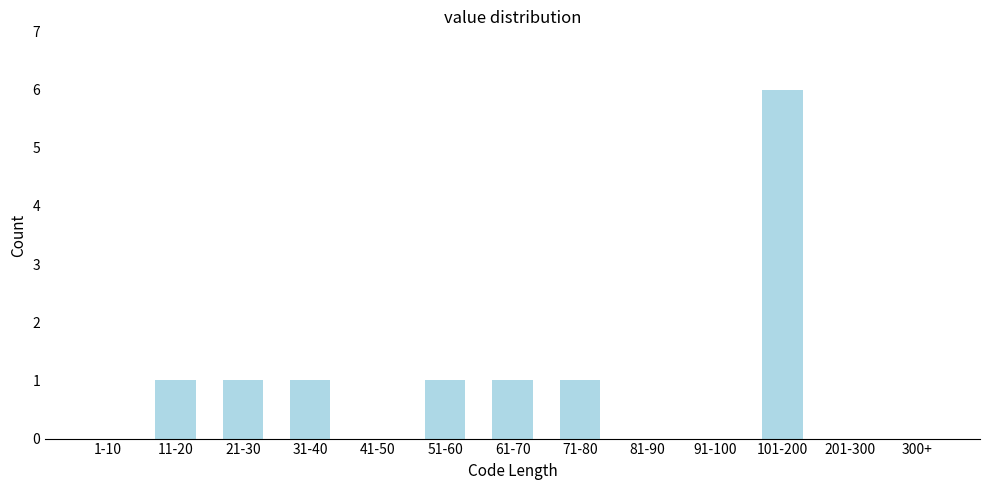

Reading right to left, transcribe all the data shown in this chart.

300+=0	201-300=0	101-200=6	91-100=0	81-90=0	71-80=1	61-70=1	51-60=1	41-50=0	31-40=1	21-30=1	11-20=1	1-10=0